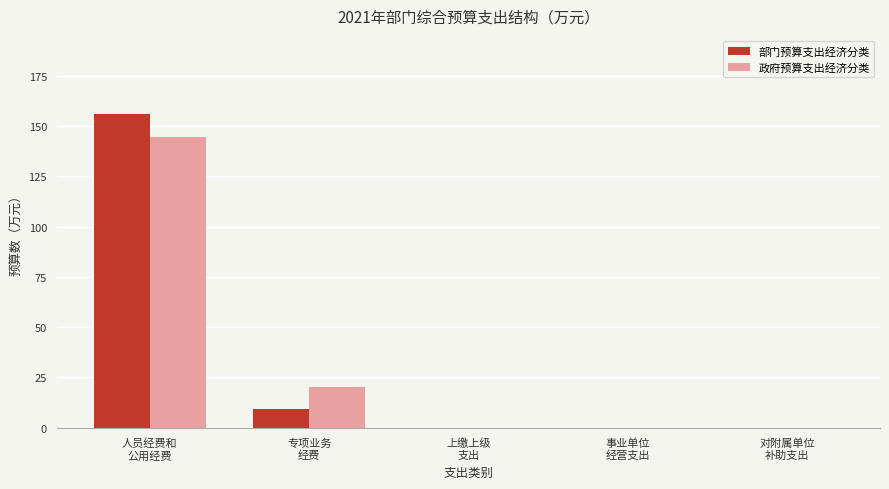

What is the sum of all 政府预算支出经济分类 values?

164.9